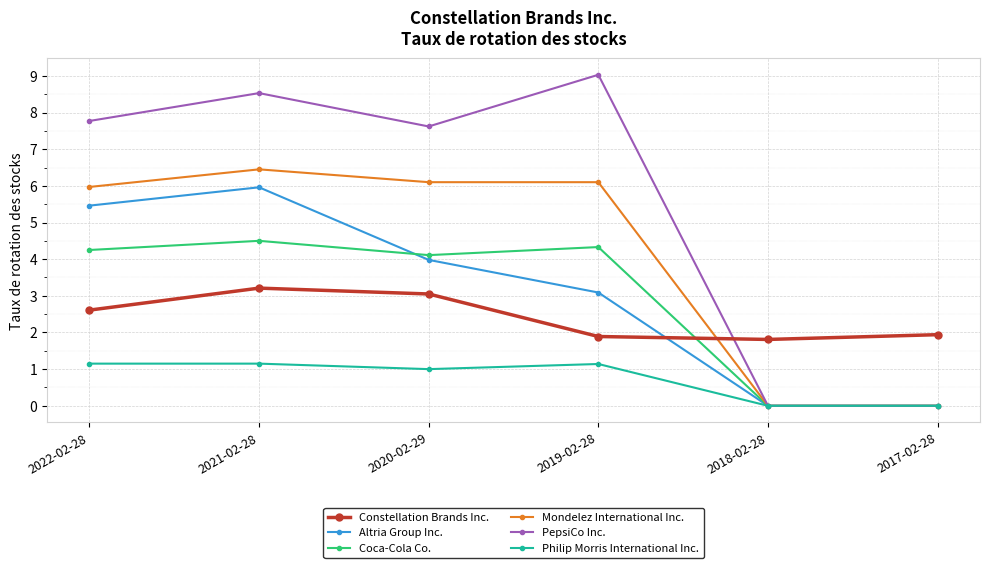

True or false: Mondelez International Inc. has more than 2 points higher than both neighbors.

False